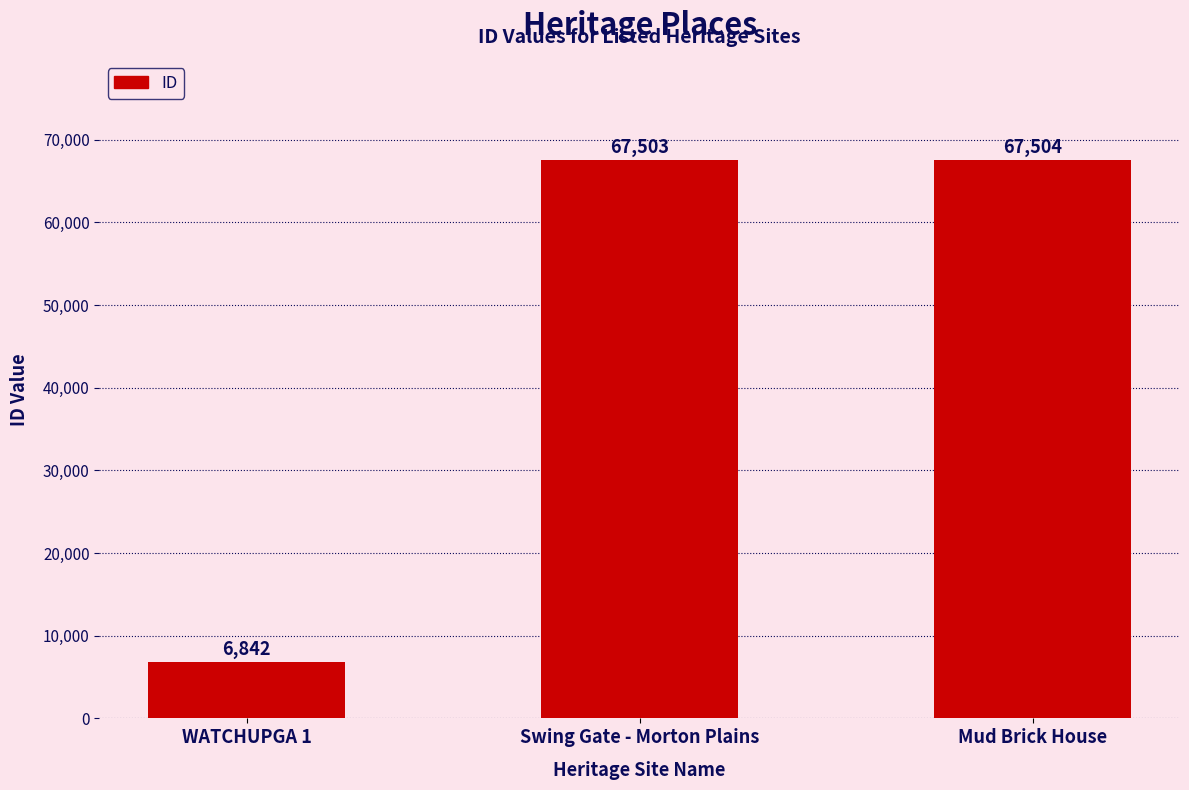

Reading right to left, extract all data points from this chart.

Mud Brick House=67504	Swing Gate - Morton Plains=67503	WATCHUPGA 1=6842